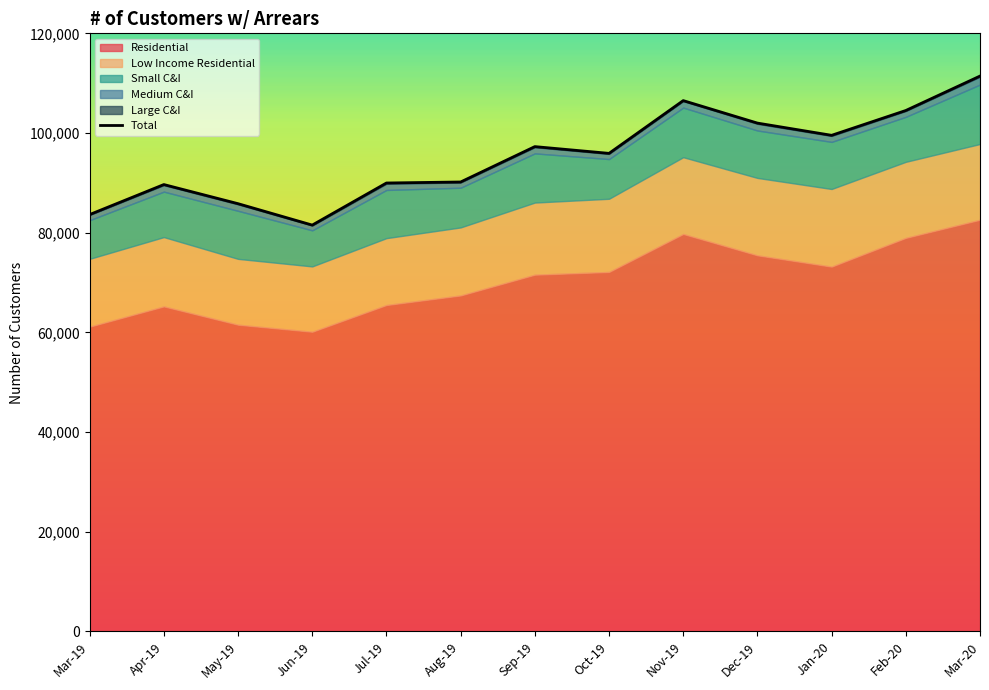

The value at May-19 is 85826. True or false?

True